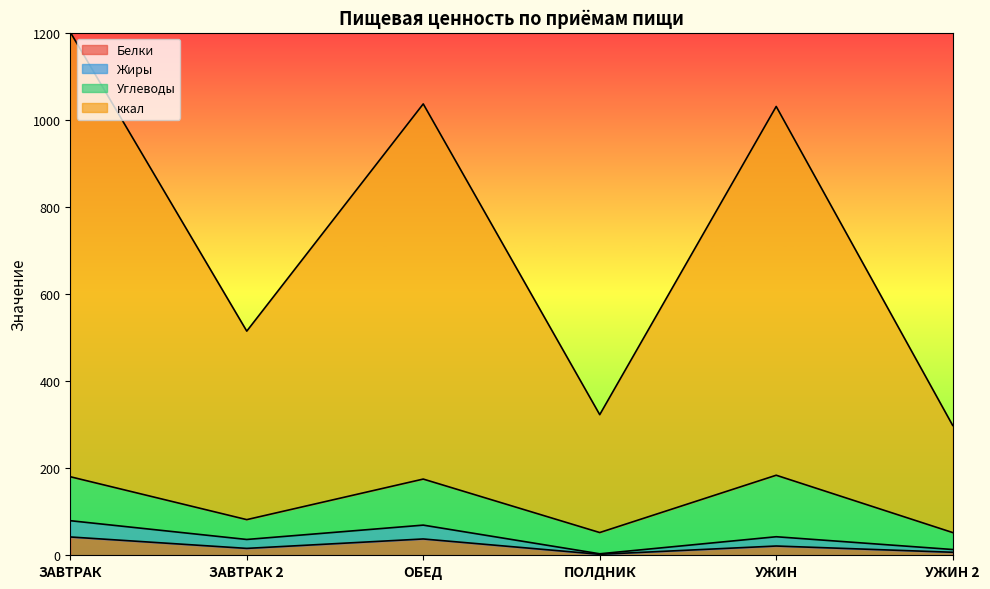

Which series has the largest range (max minus min)?

ккал